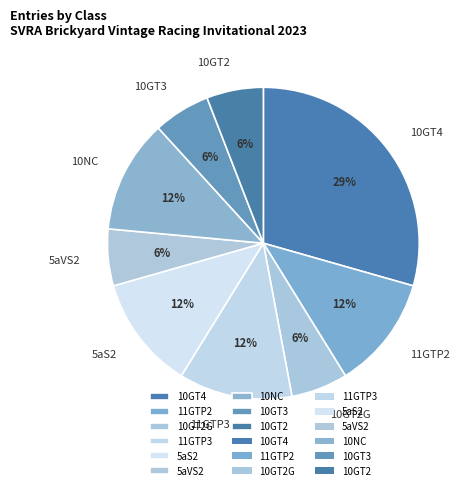

How many slices are in this pie chart?

9